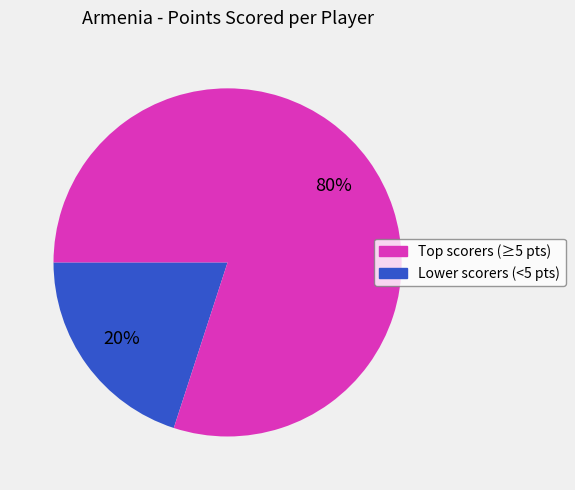

How many segments does this pie chart have?

2